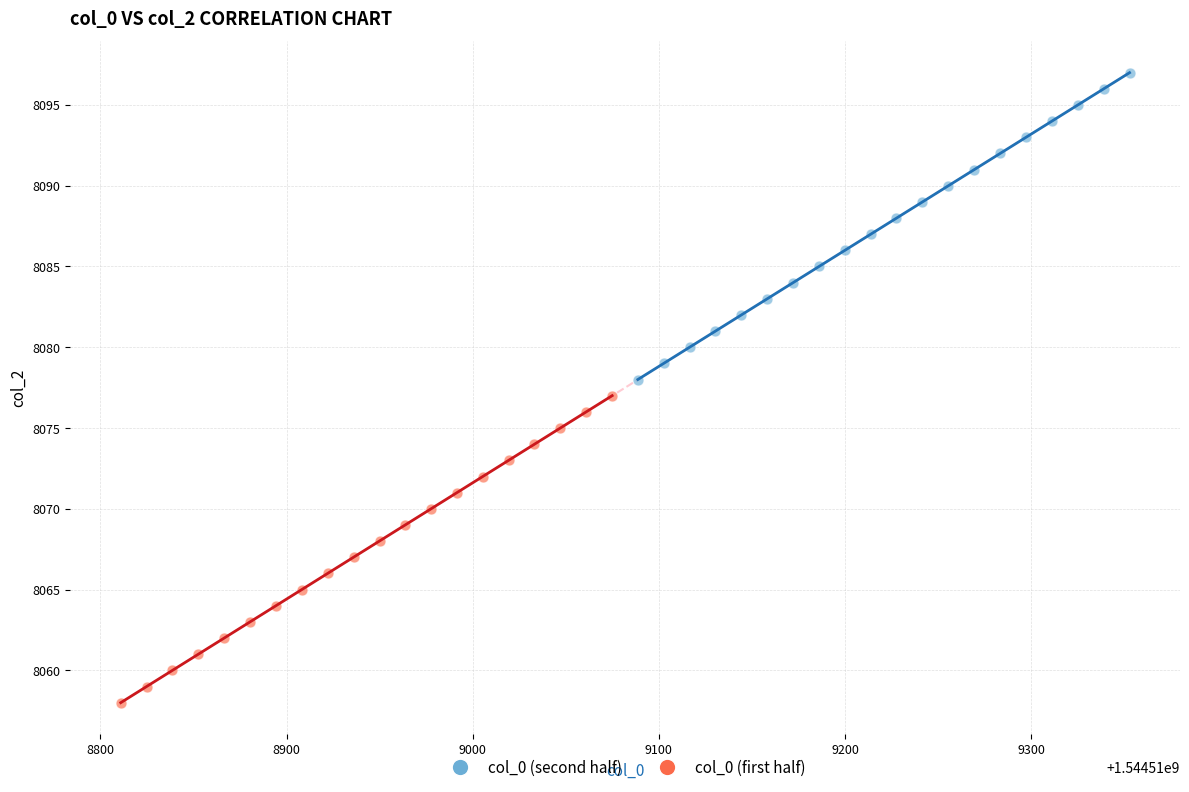

Which series reaches the maximum Y coordinate?

col_0 (second half)